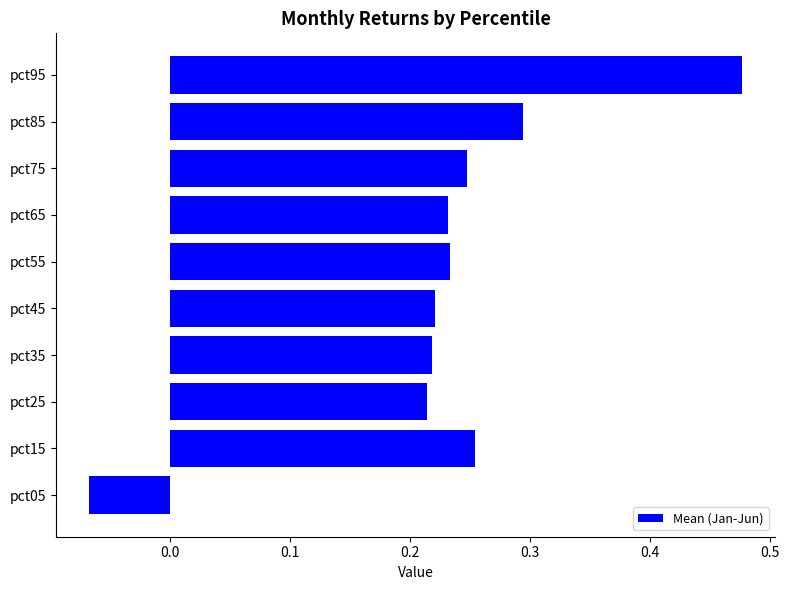

What is the sum of all values?

2.3